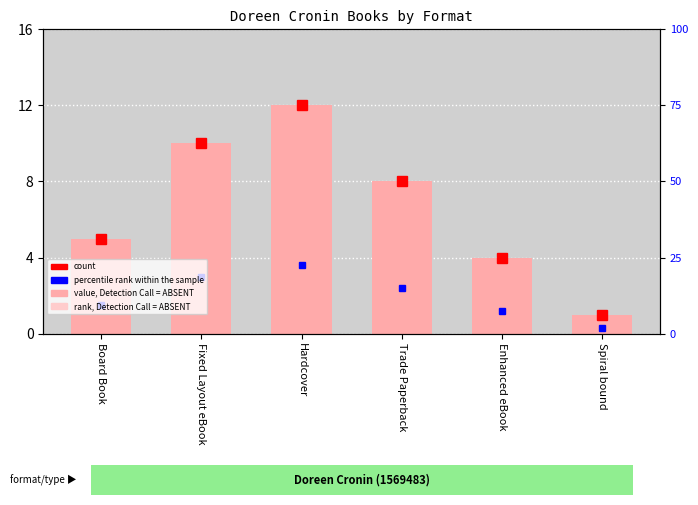

What is the approximate value at Fixed Layout eBook, to the nearest 10?

10